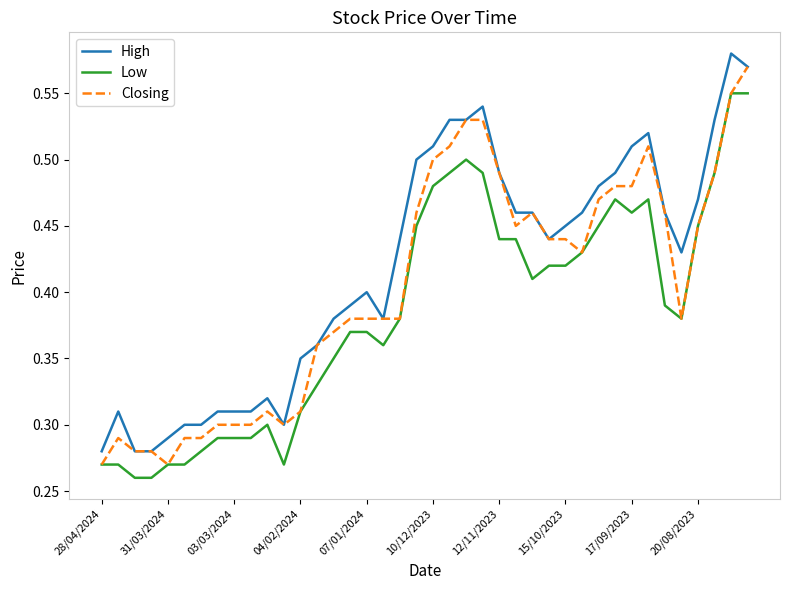

True or false: Low and High intersect in this chart.

False